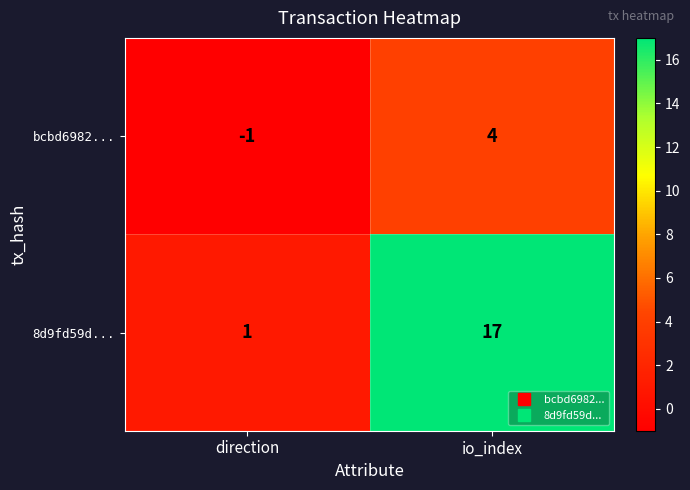

Reading right to left, what are all the values shown in this chart?

bcbd6982...: 4	-1
8d9fd59d...: 17	1